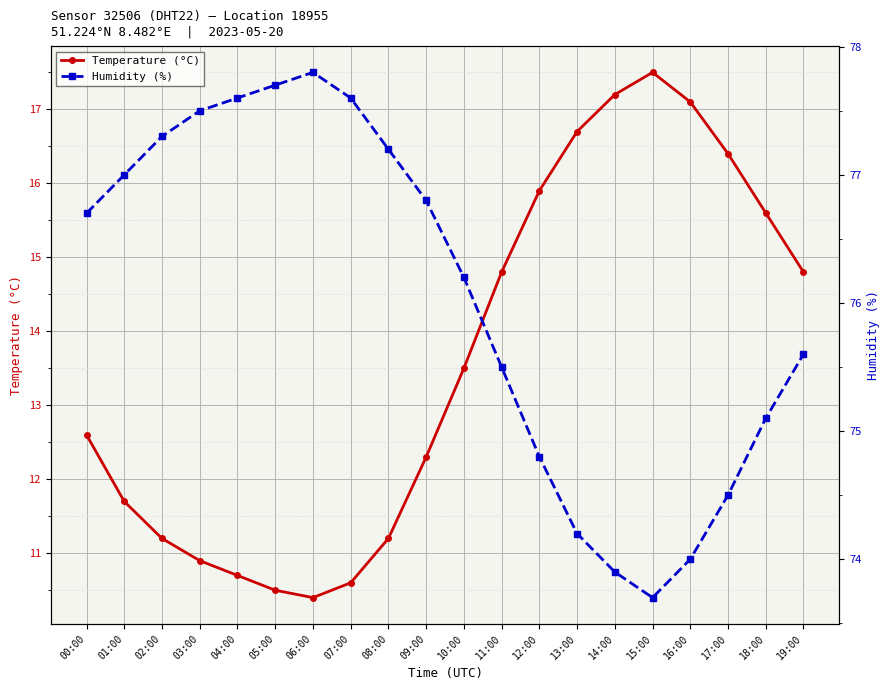

True or false: Temperature (°C) and Humidity (%) cross at least once.

False